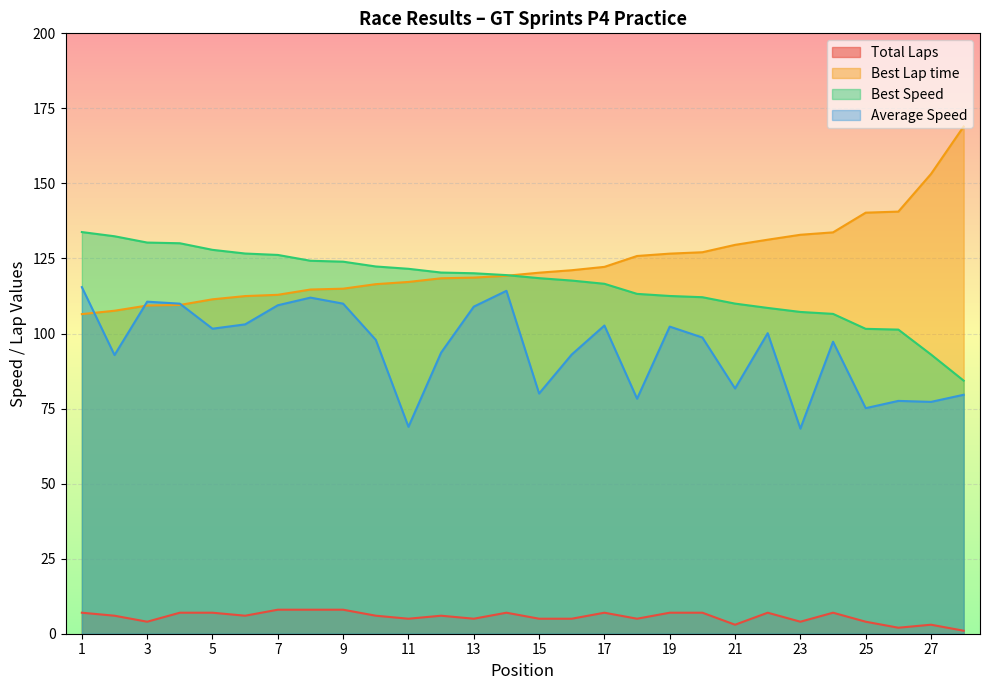

Is it true that Best Lap time equals 175.4 at 13?

False